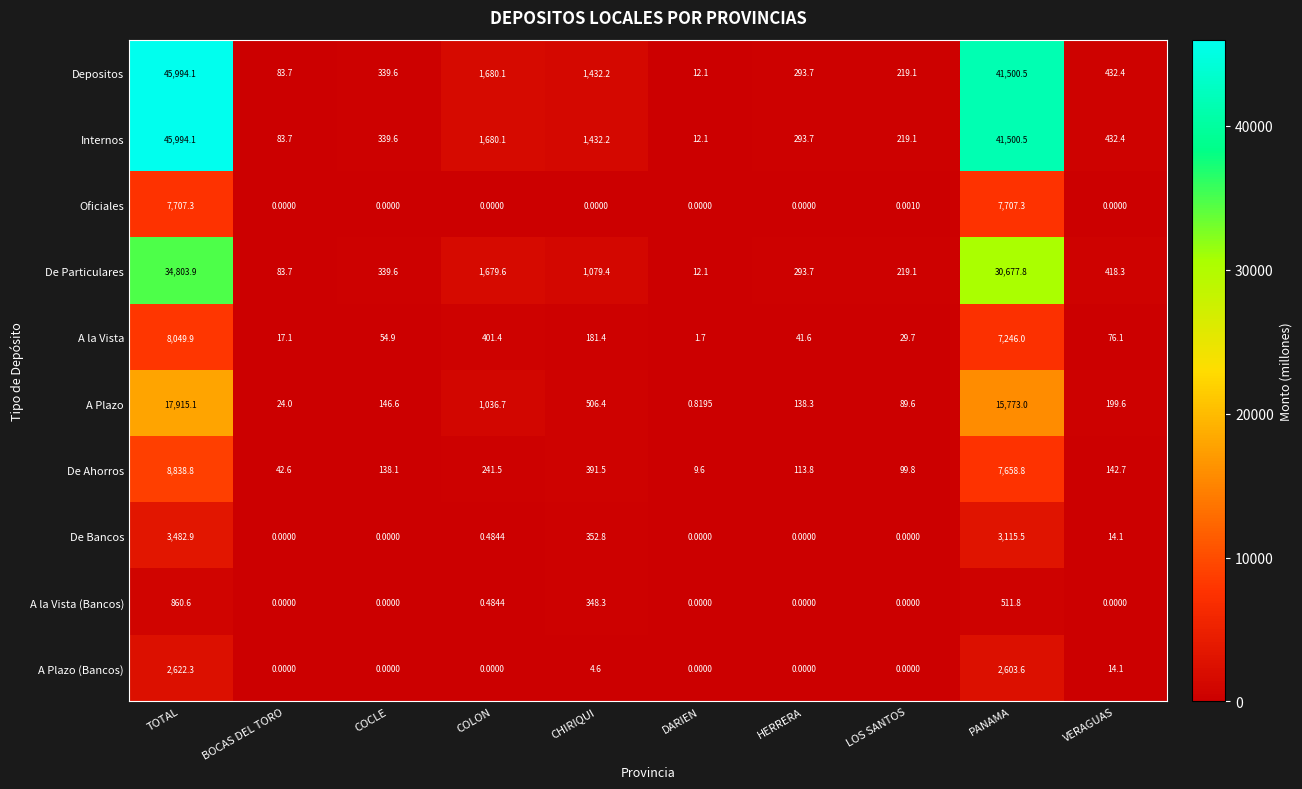

At which category is the sum across all series the highest?

TOTAL